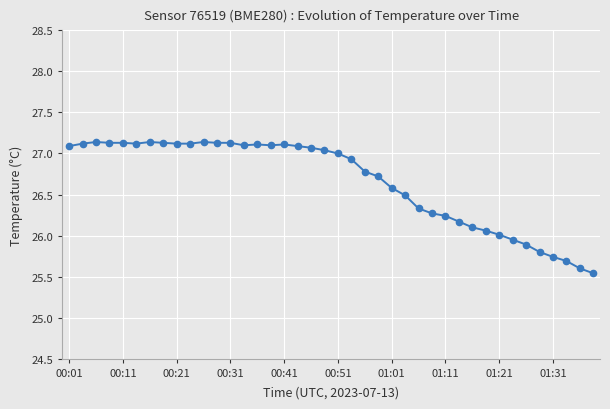

True or false: the data has more than 1 interior local peaks.

True